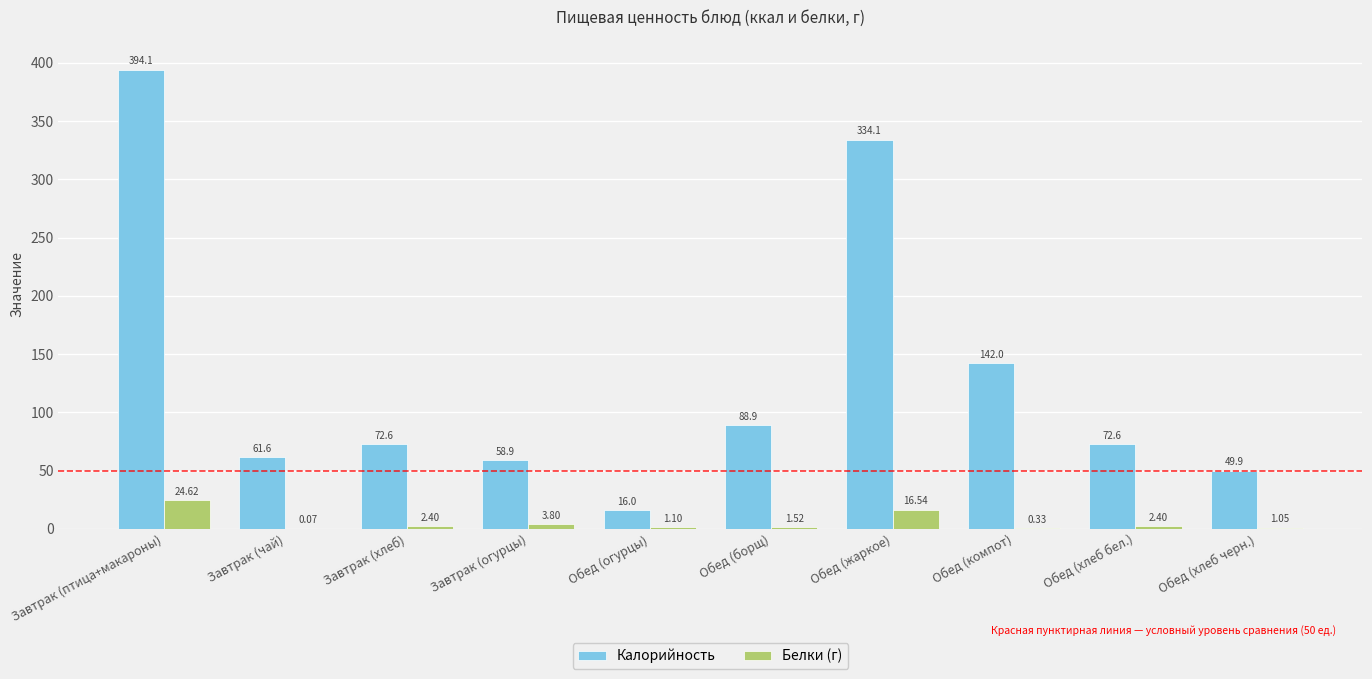

Between Завтрак (птица+макароны) and Обед (хлеб бел.), which series saw the biggest shift?

Калорийность